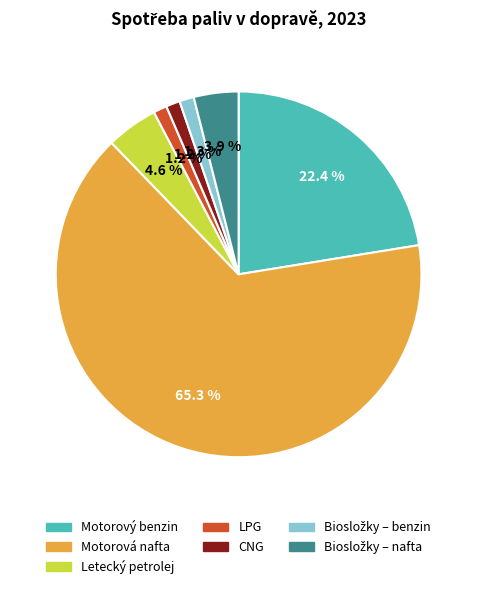

To the nearest percent, what is the difference between the largest and smallest slice percentages?

64%